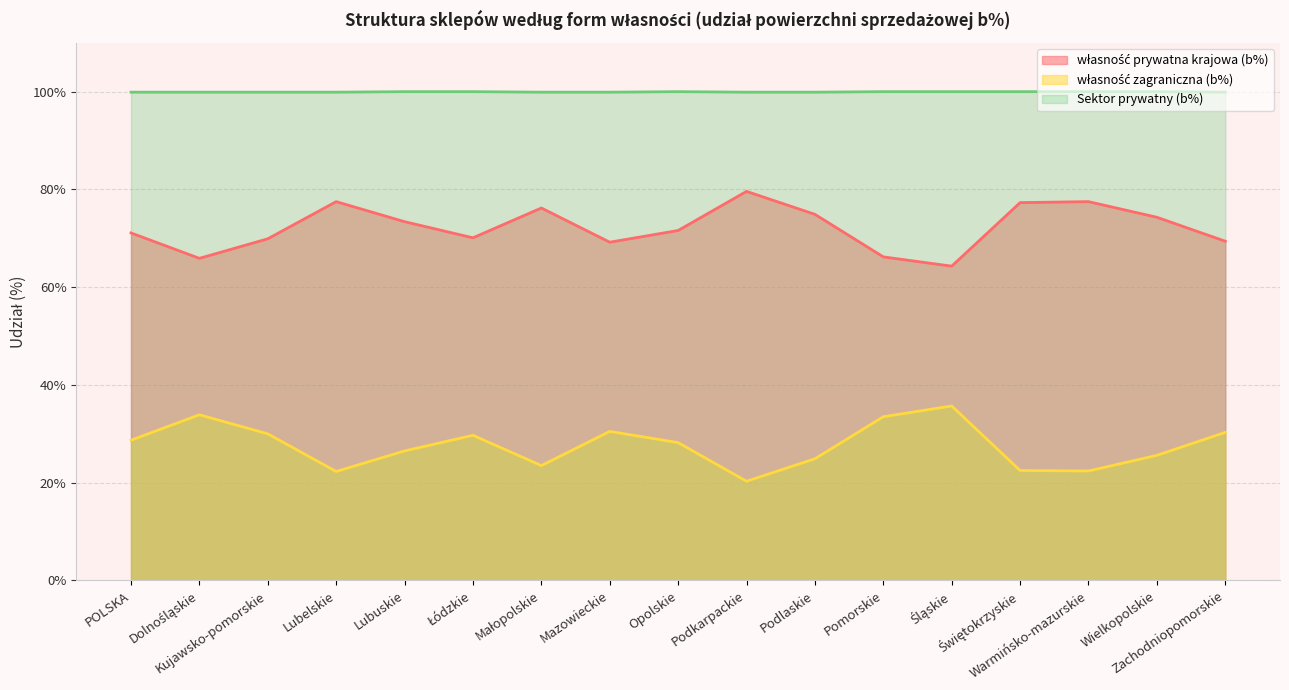

How many distinct data groups are displayed?

3